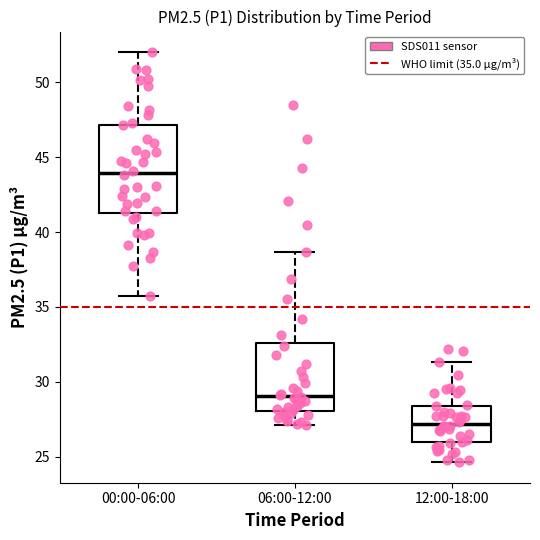

Reading left to right, read every box against the y-axis: the position of its median line, the range the box covers, and the ends of its whiskers. The values are not printed on the chart, so give them approximately, as read against the axis.

00:00-06:00: median 44.0, box 41.5 to 47.0, whiskers 35.5 to 52.0
06:00-12:00: median 29.0, box 28.0 to 32.5, whiskers 27.0 to 38.5
12:00-18:00: median 27.0, box 26.0 to 28.5, whiskers 24.5 to 31.5